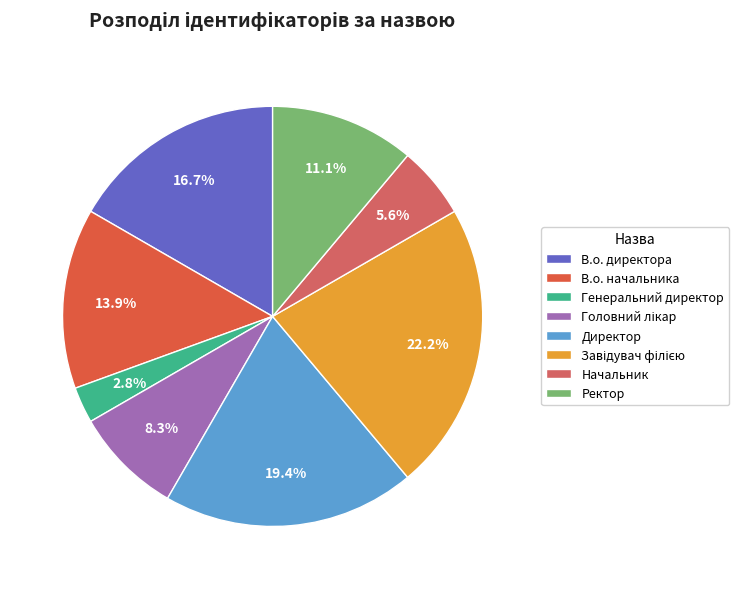

How many slices are in this pie chart?

8